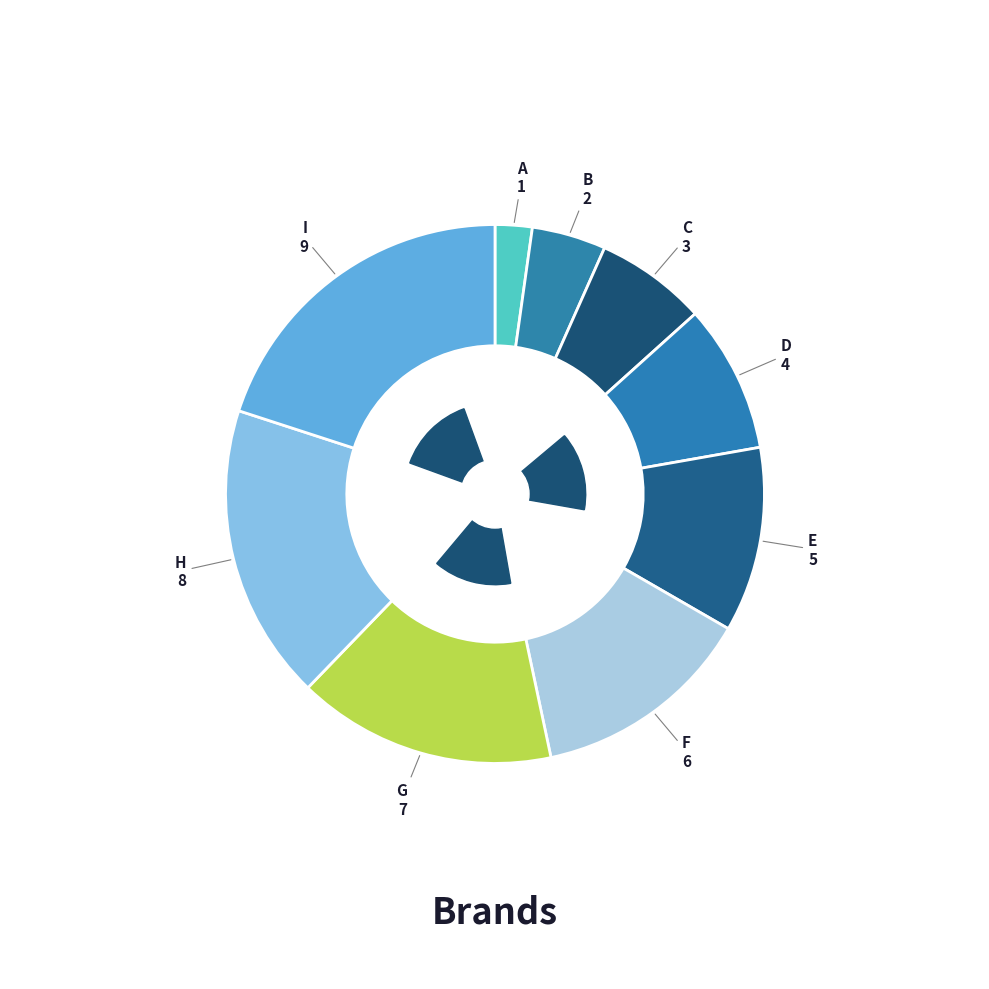

Count the number of slices in the pie.

9